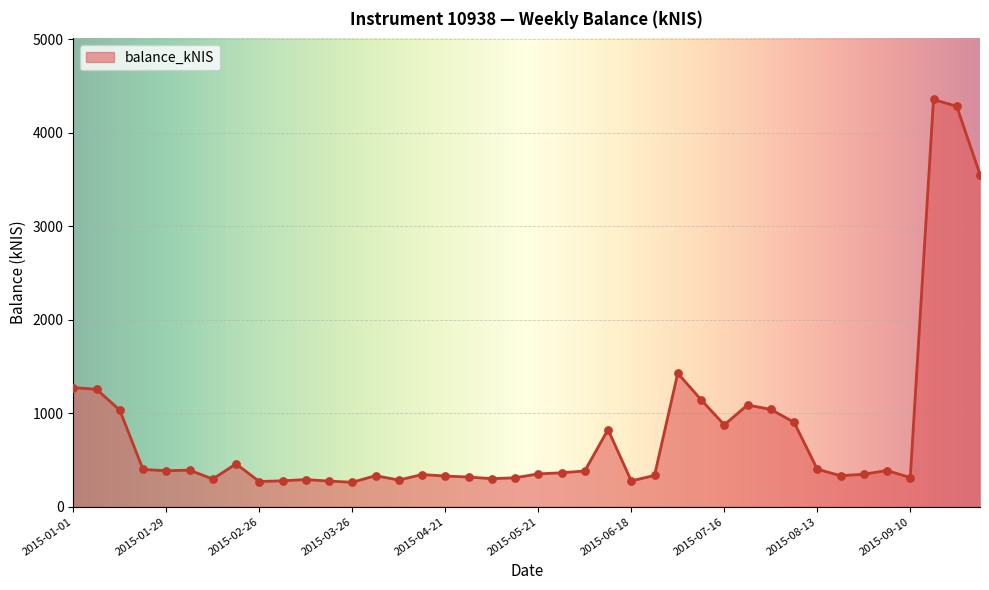

What is the smallest value displayed?

261.2